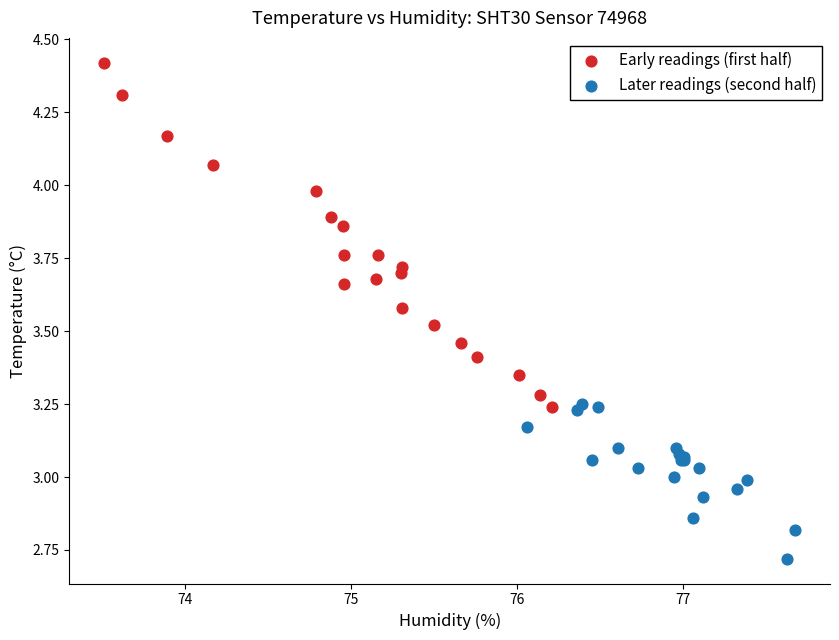

Which series reaches the minimum Y coordinate?

Later readings (second half)